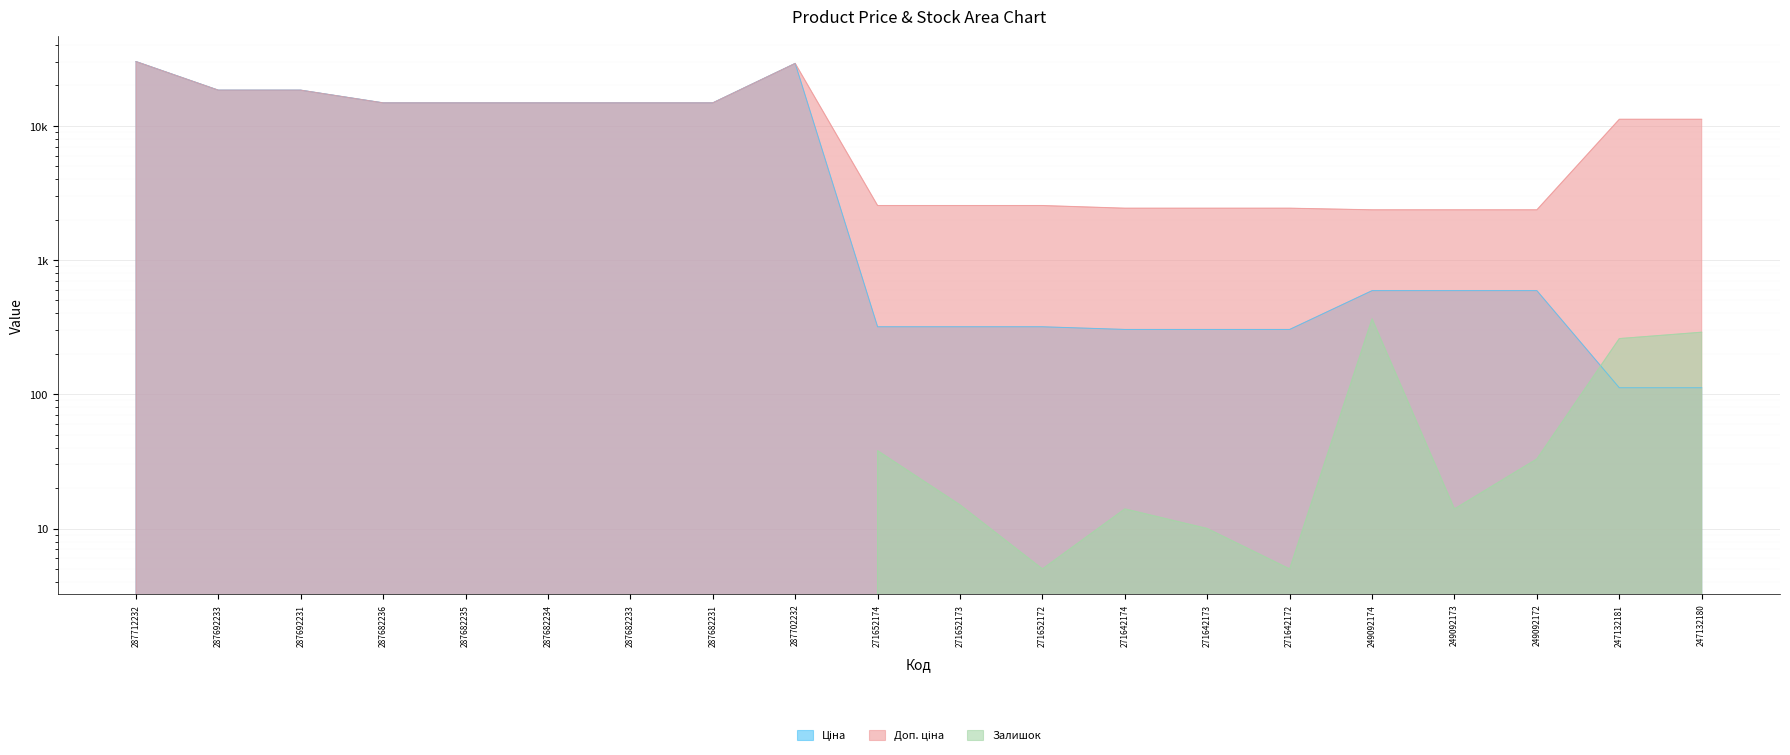

What is the difference between the maximum and minimum values in the Ціна series?

29991.0